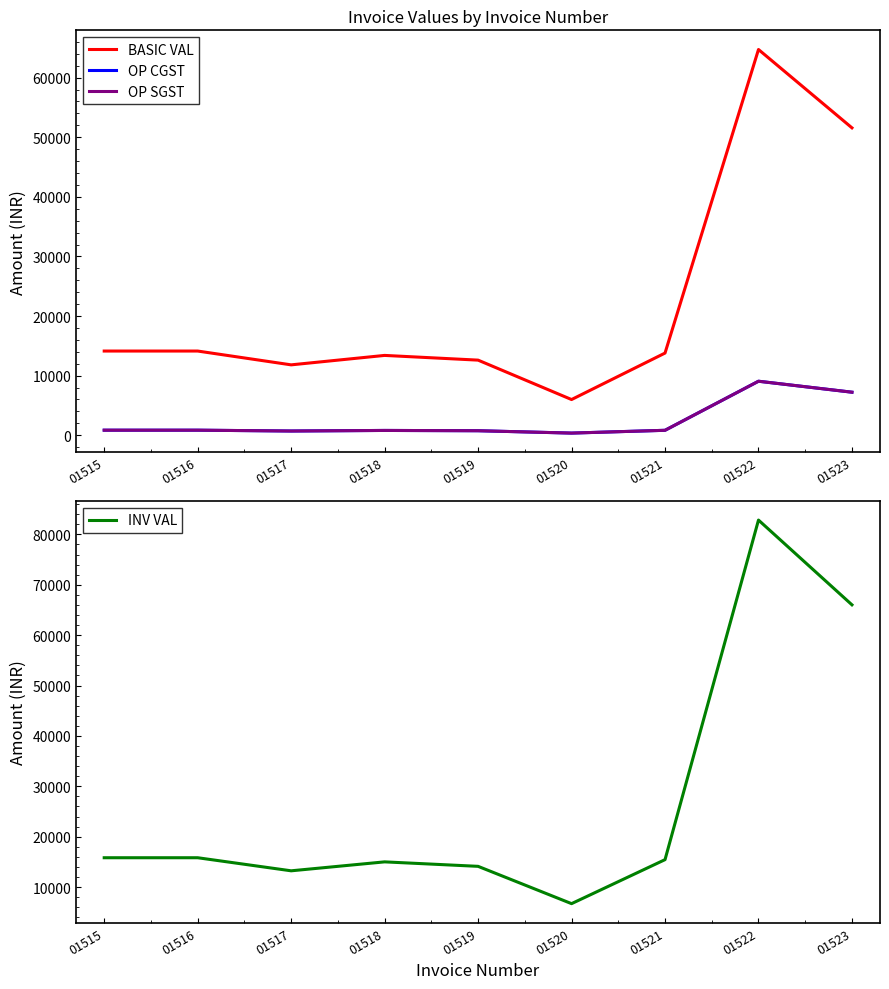

How many interior local peaks does the INV VAL series have?

2